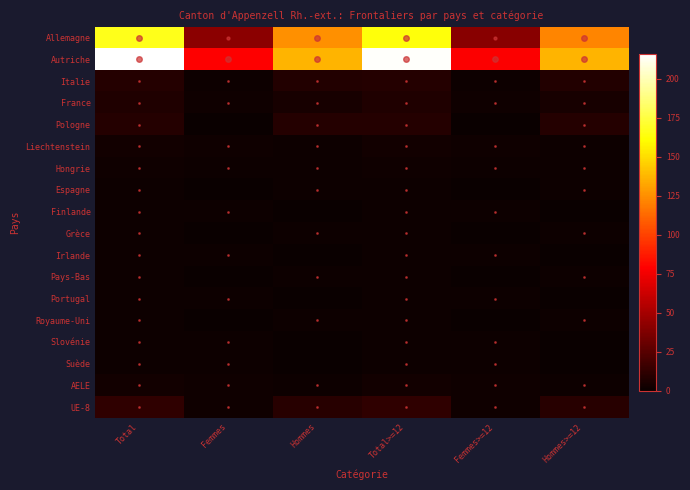

Which series has the largest total across all categories?

Autriche